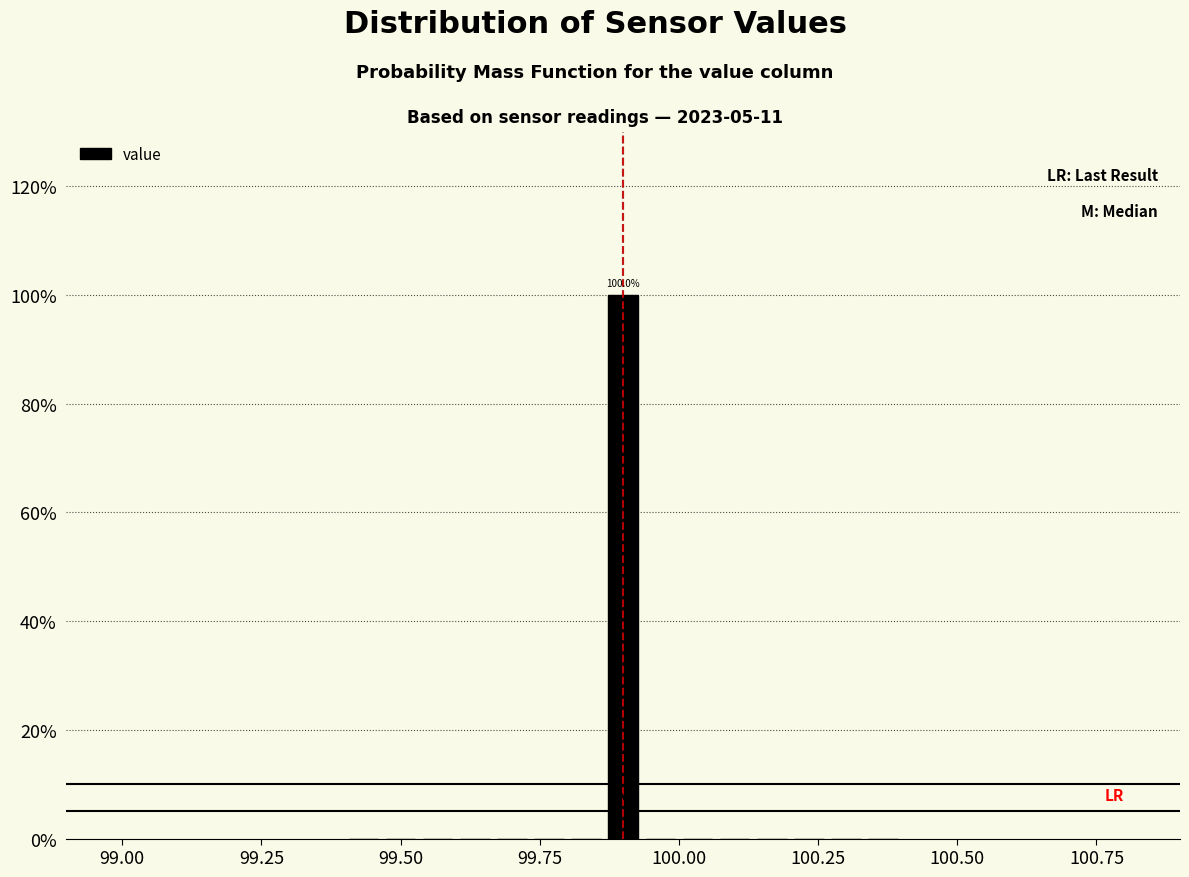

Around what value on the x-axis is the tallest bar? Give the approximate position of its centre, as read against the axis.

99.90